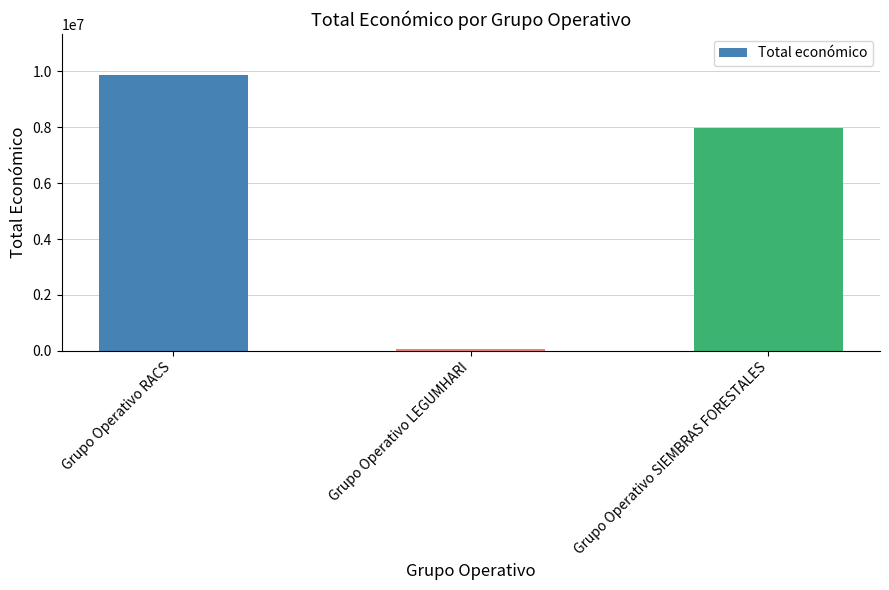

What is the difference between the maximum and minimum values?

9790432